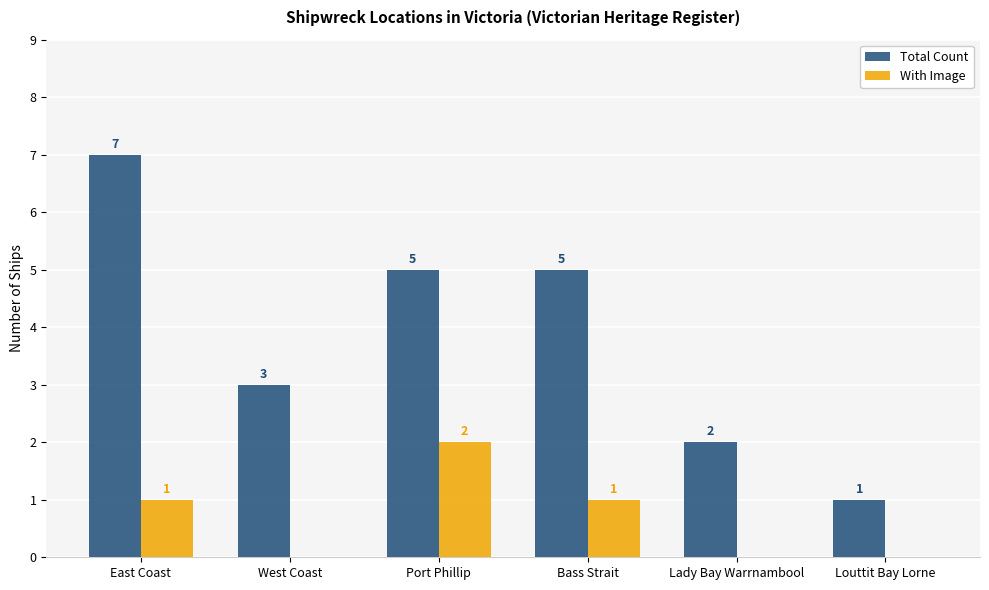

Which category has the highest value in the With Image series?

Port Phillip